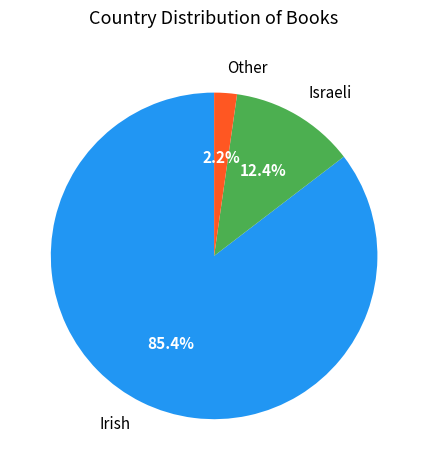

How many slices are in this pie chart?

3